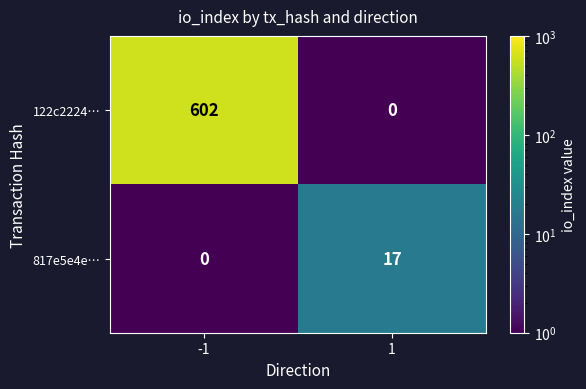

What is the spread (max minus min) of values at 1?

17